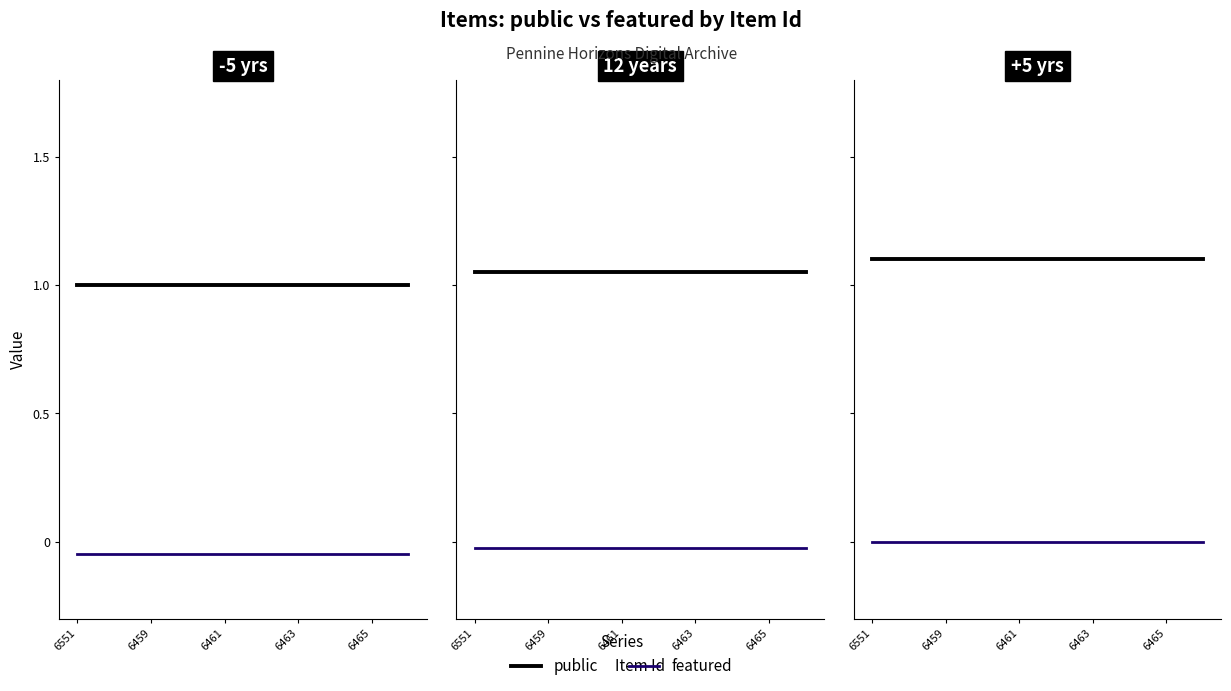

Is the value of public at 6551 greater than the value of featured at 6551?

Yes